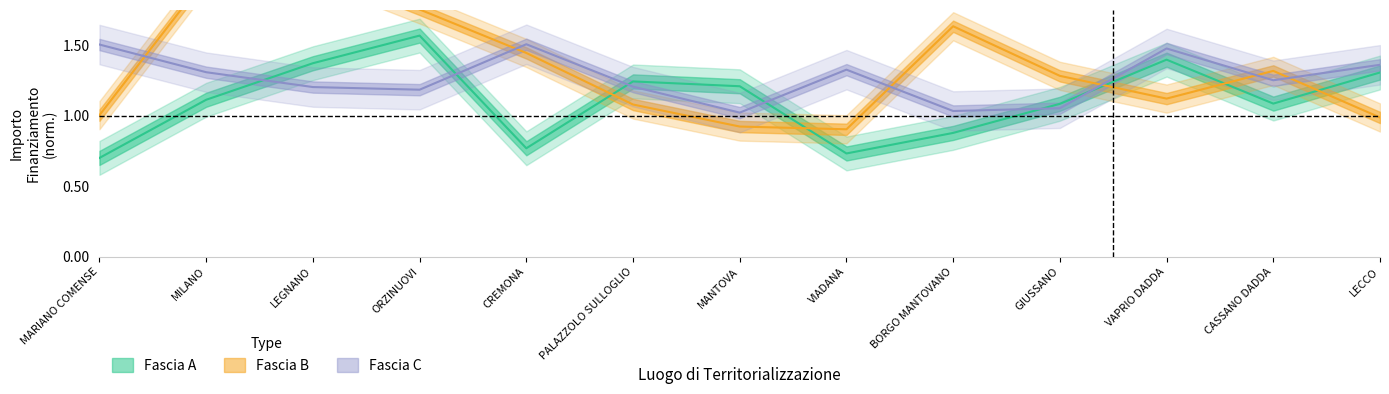

Where is Fascia A nearest to the value 1?

GIUSSANO